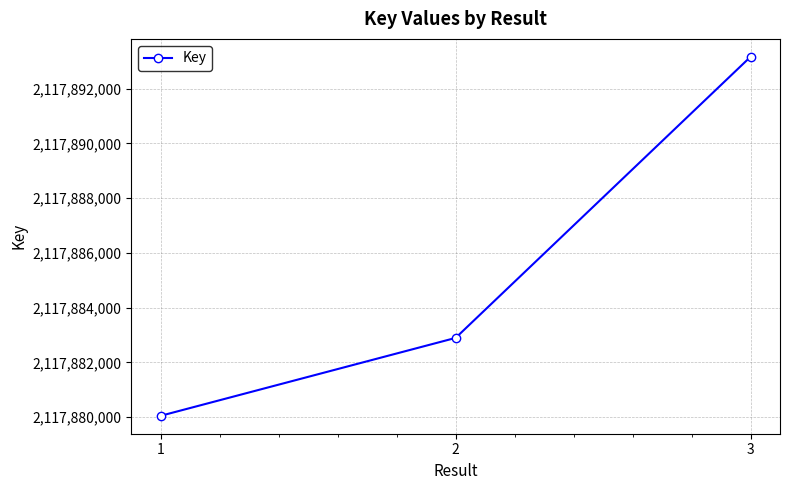

How many categories are shown in the chart?

3